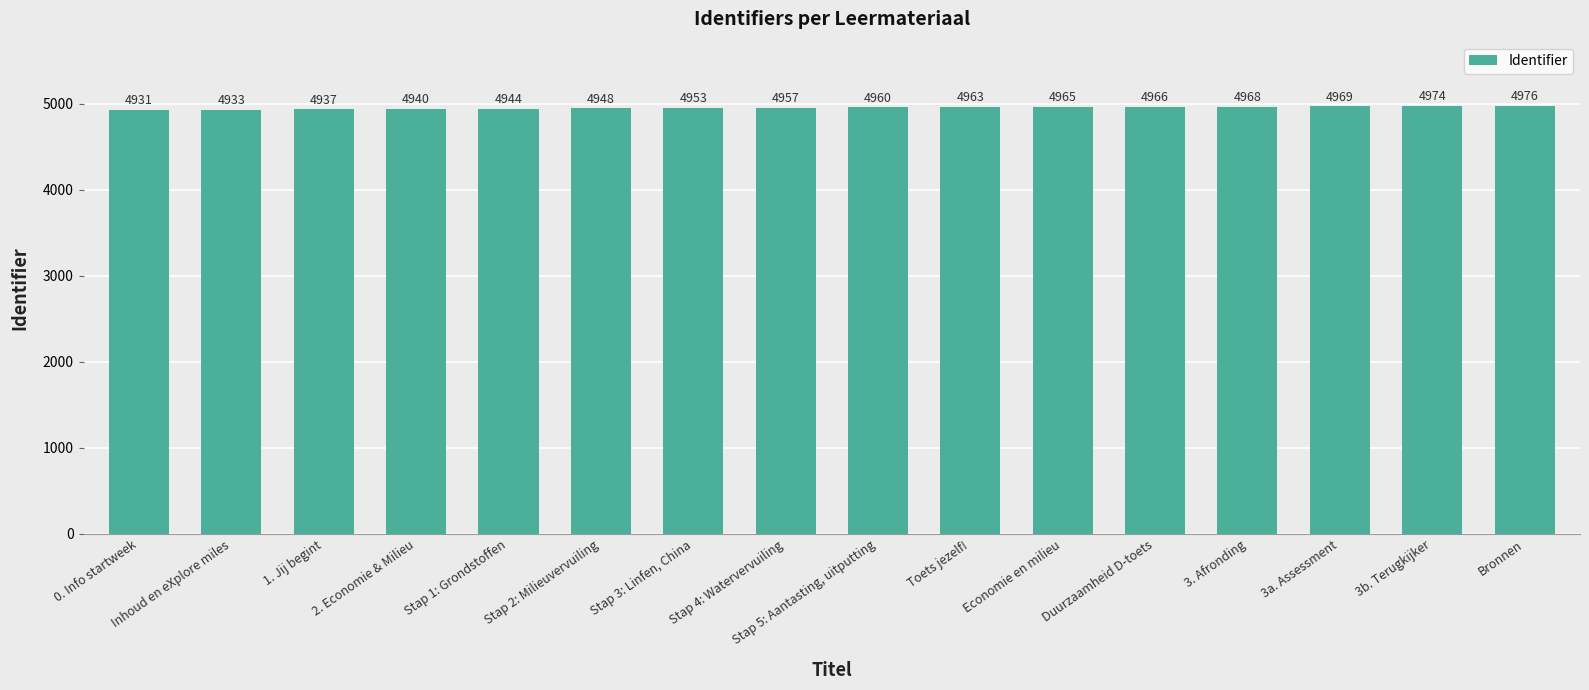

Approximately how many times larger is the value at Economie en milieu compared to 3b. Terugkijker?

1.0